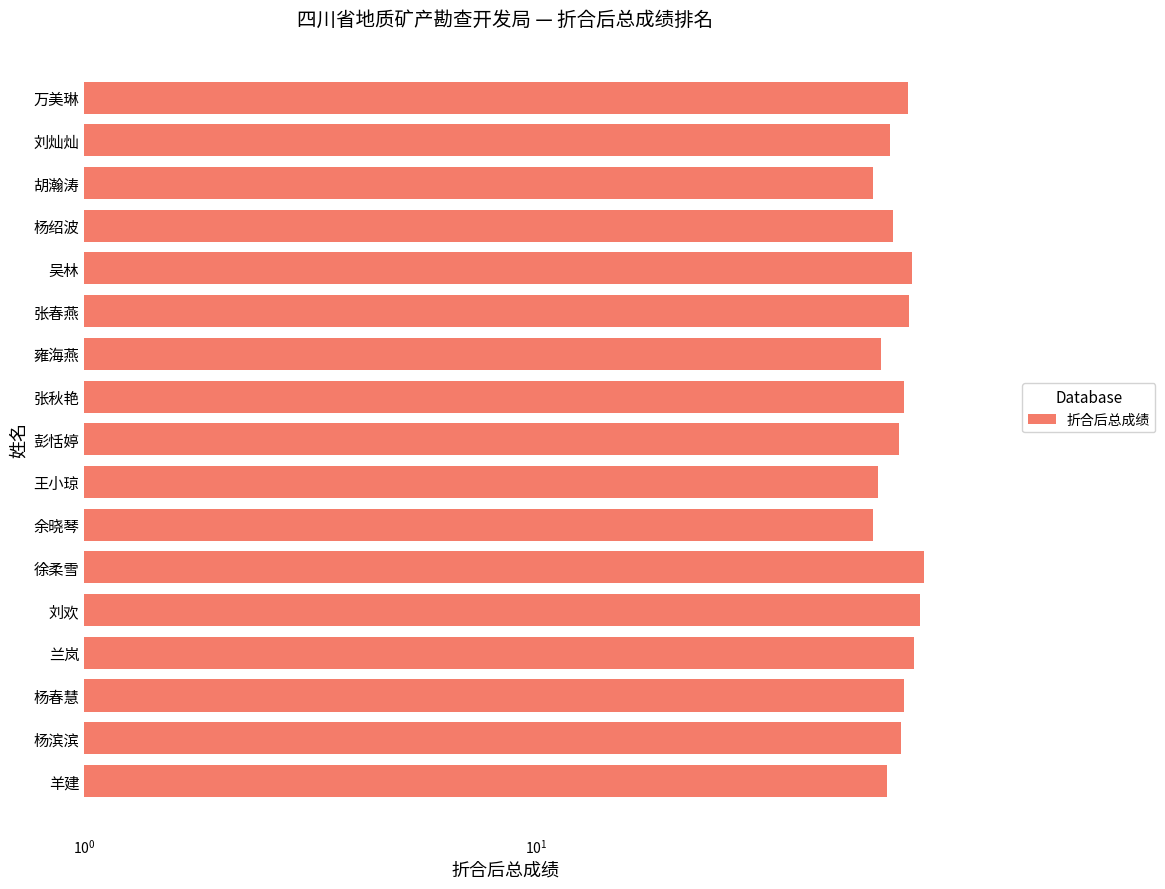

What is the smallest value displayed?

55.4